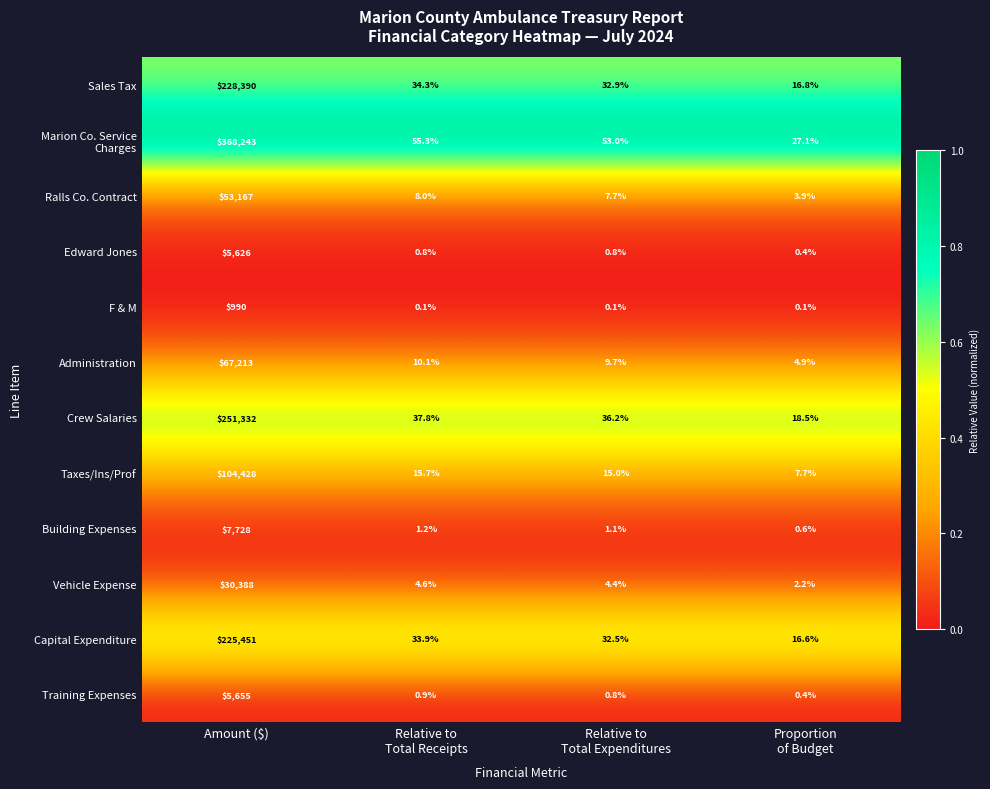

What is the difference between the highest and lowest values at Amount ($)?

367253.0